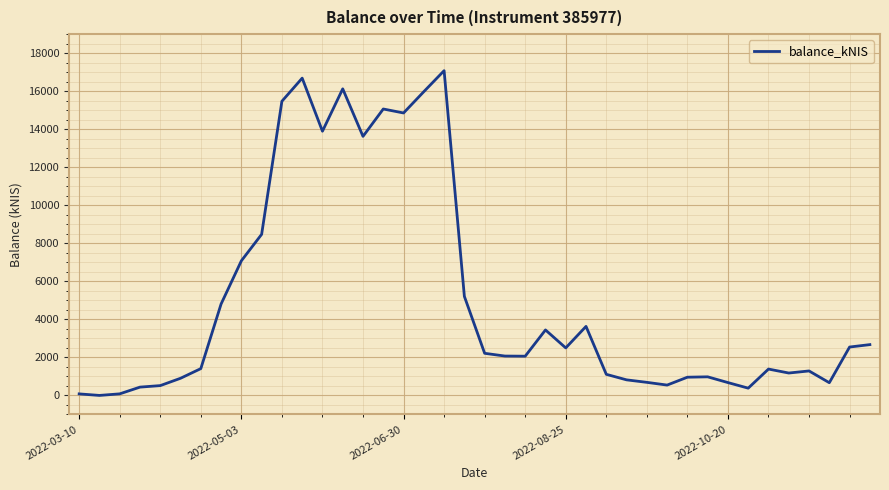

What is the difference between the maximum and minimum values?

17079.9